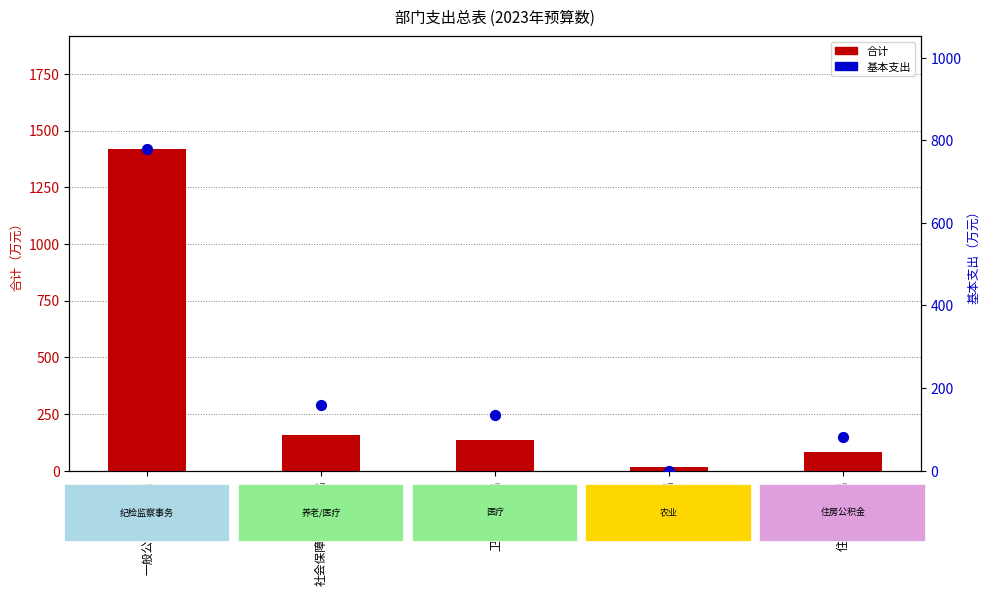

What is the total value across all series at 社会保障和就业支出?

317.8